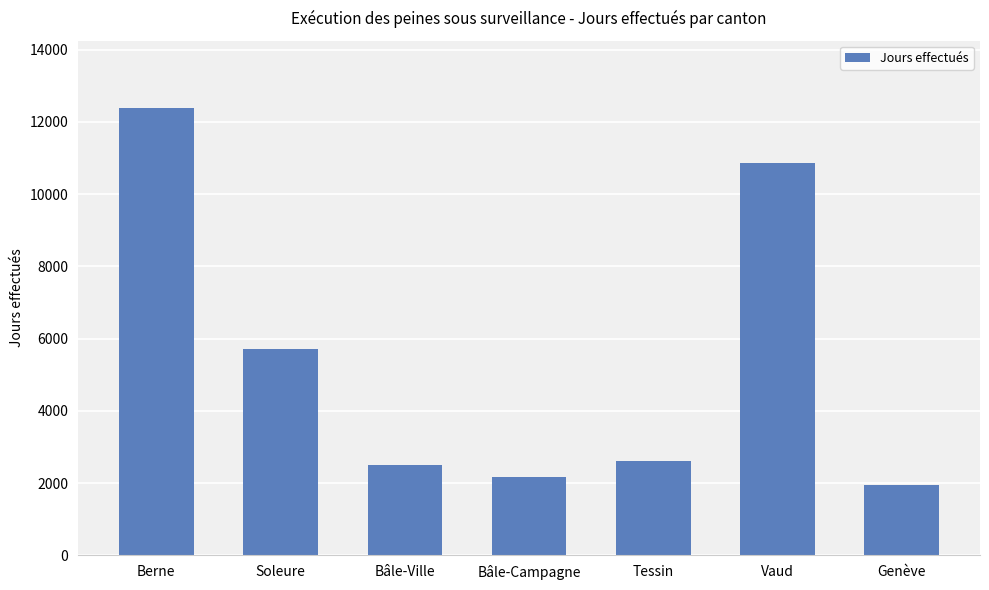

The chart shows a value of 5720 at Soleure. True or false?

True